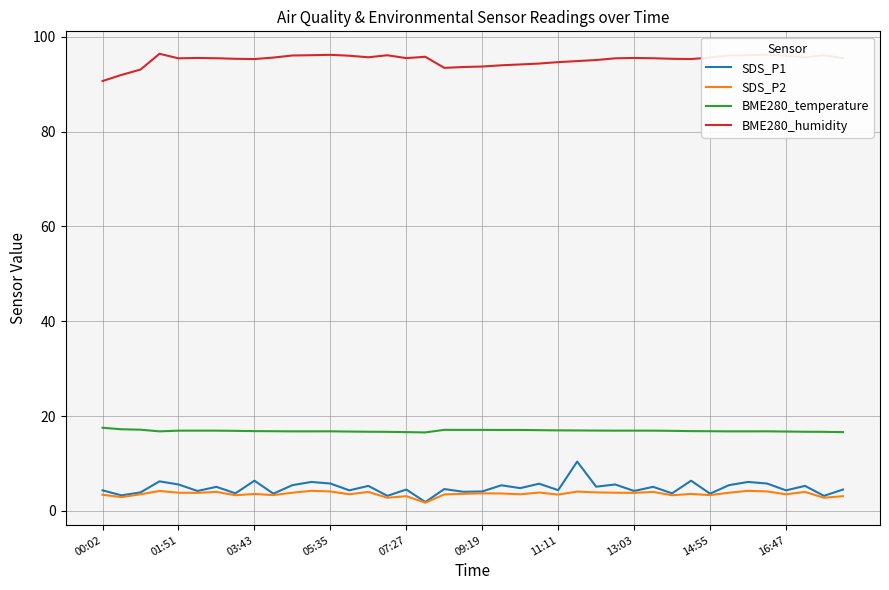

Which series has the largest total across all categories?

BME280_humidity